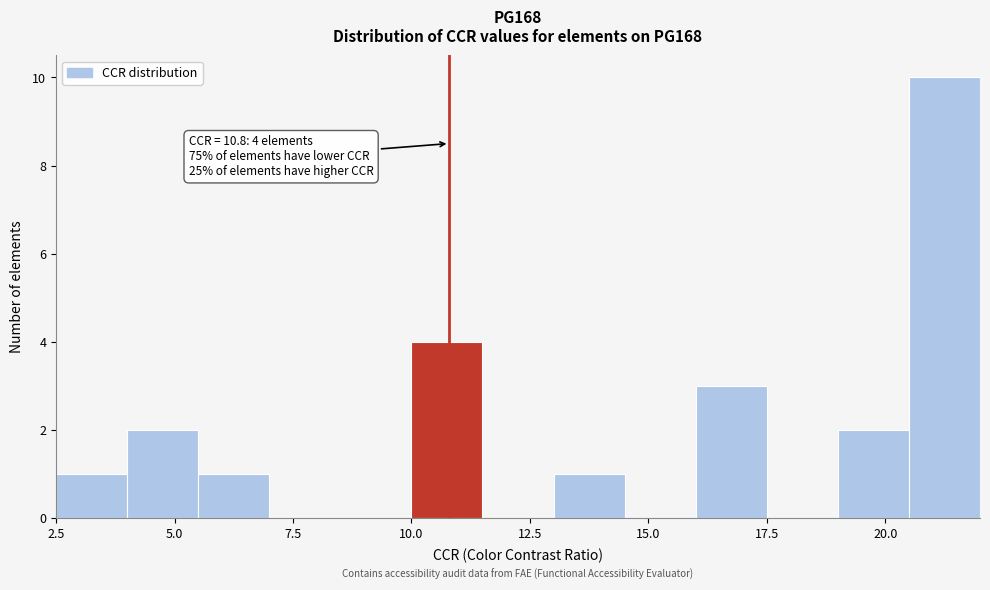

Around what value on the x-axis is the tallest bar? Give the approximate position of its centre, as read against the axis.

21.5